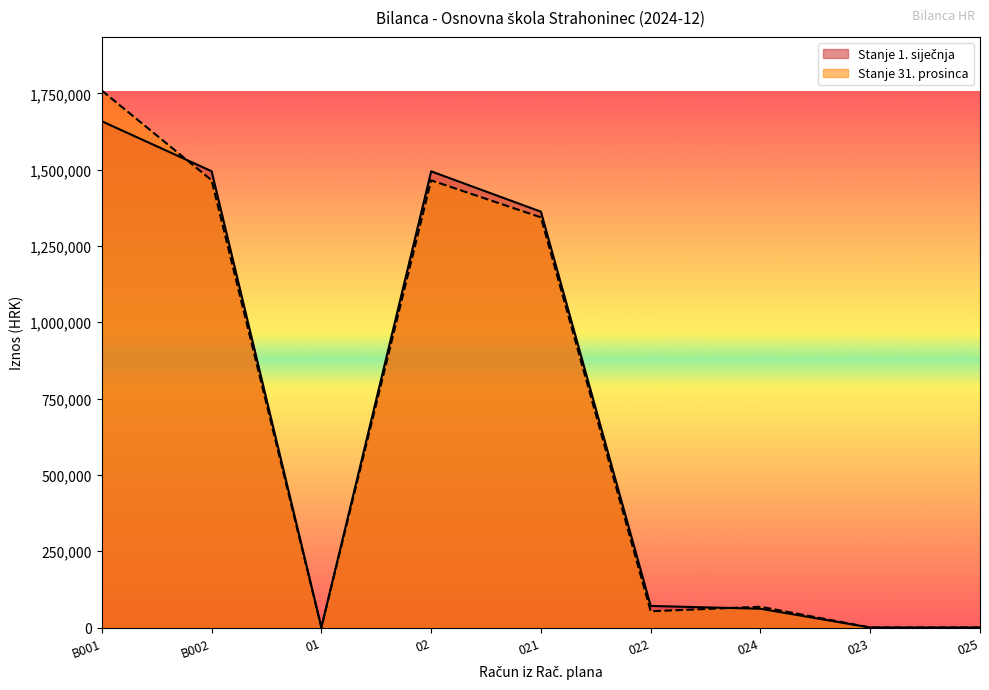

True or false: Stanje 1. siječnja has a value of -1010180.1 at 025.

False